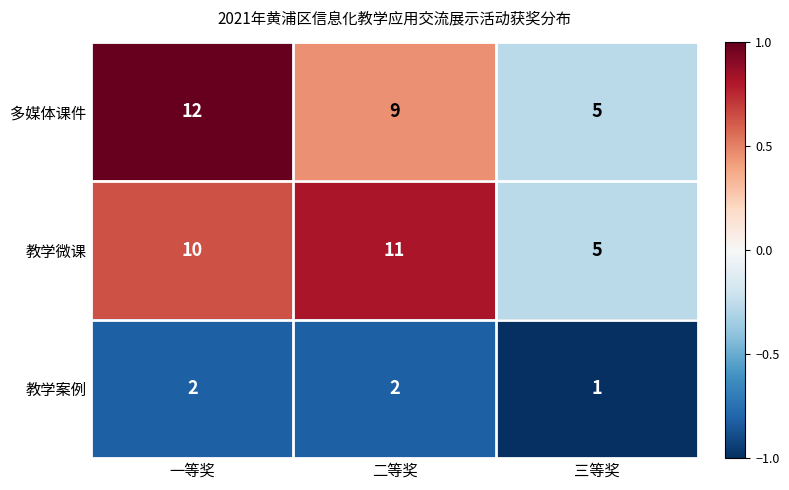

Which series has the largest range (max minus min)?

多媒体课件